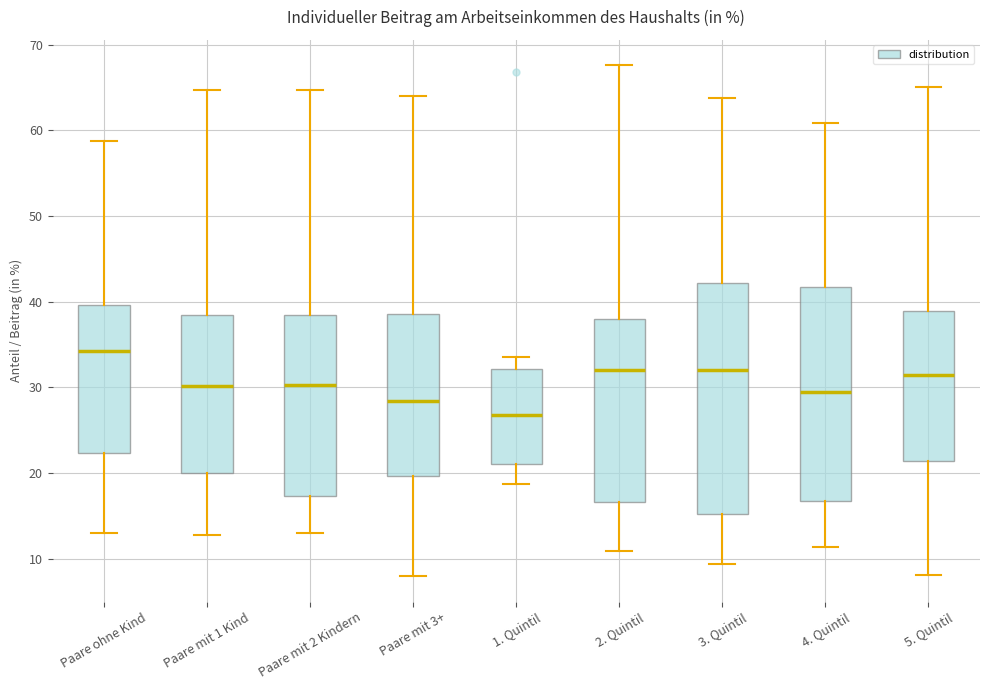

Where does the median line of the box for Paare mit 1 Kind sit on the y-axis? The values are not printed on the chart, so give them approximately, as read against the axis.

30